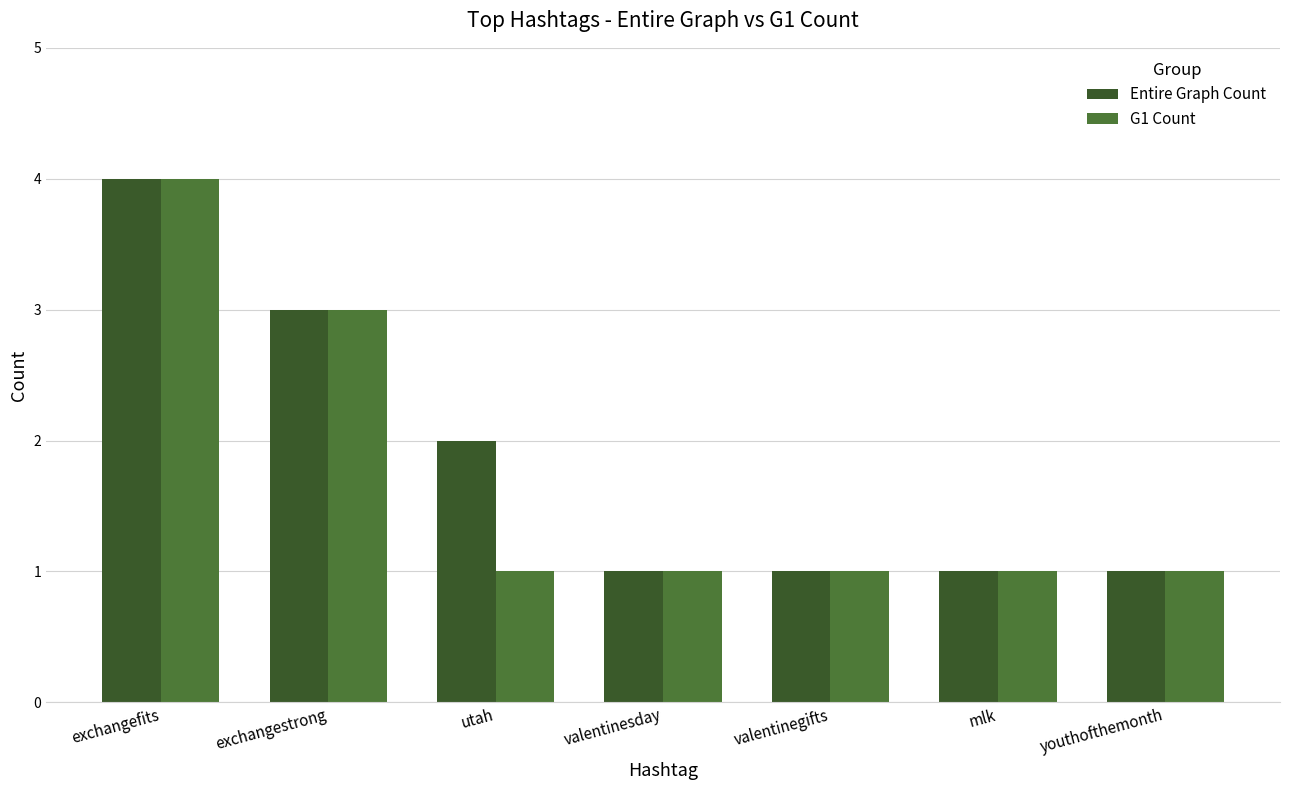

What is the label of the 4th bar from the left?

valentinesday